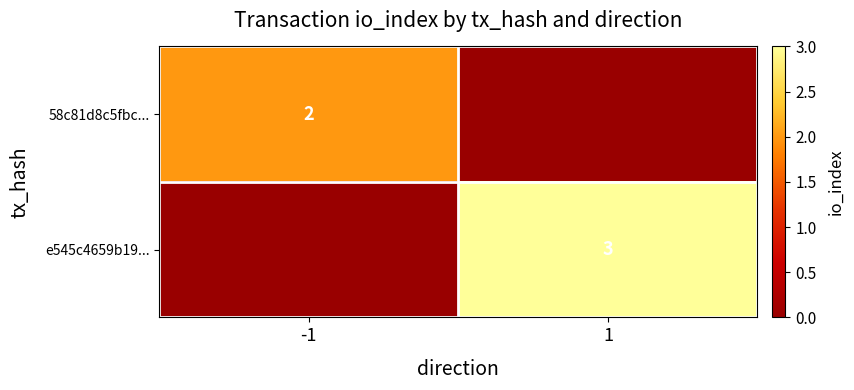

The e545c4659b19... series shows 3 at 1. True or false?

True